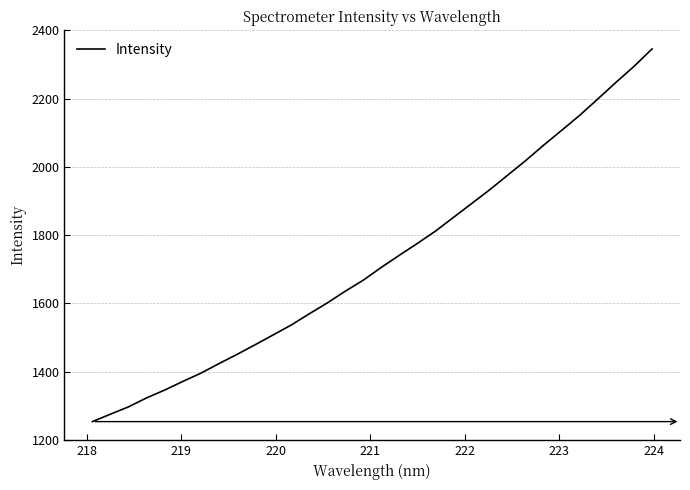

What is the greatest value displayed?

2345.4